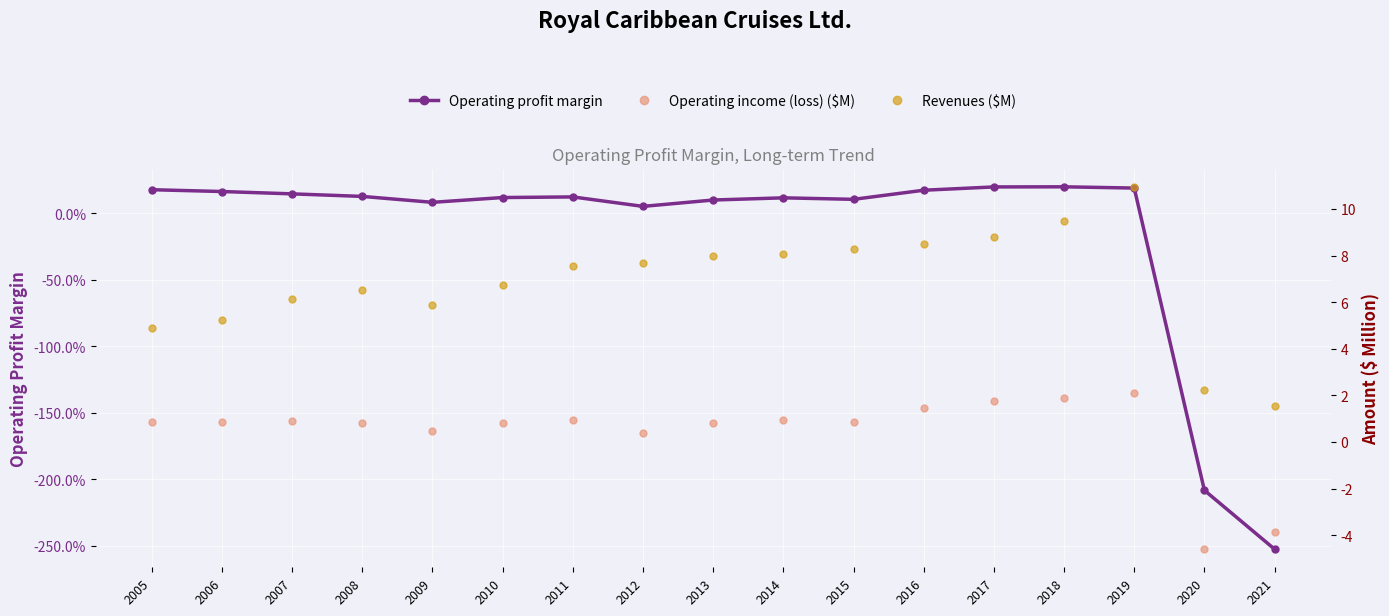

Where is Revenues ($M) nearest to the value 6?

2009